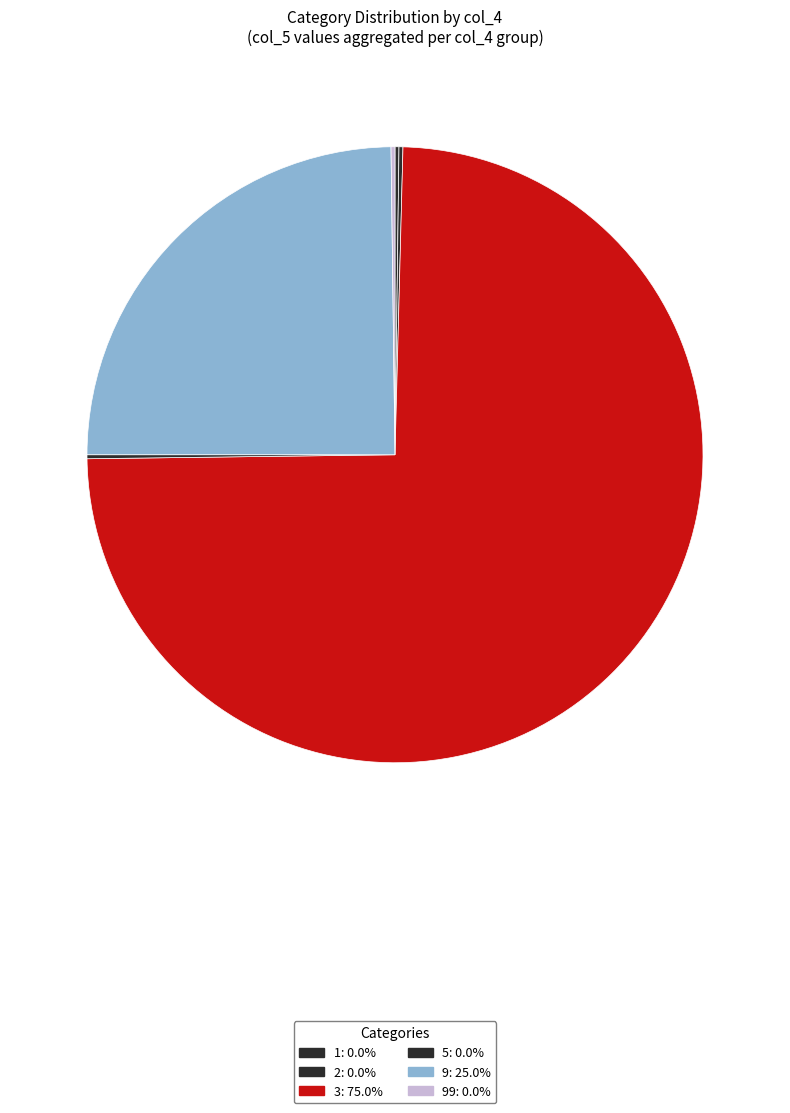

What is the majority slice?

3